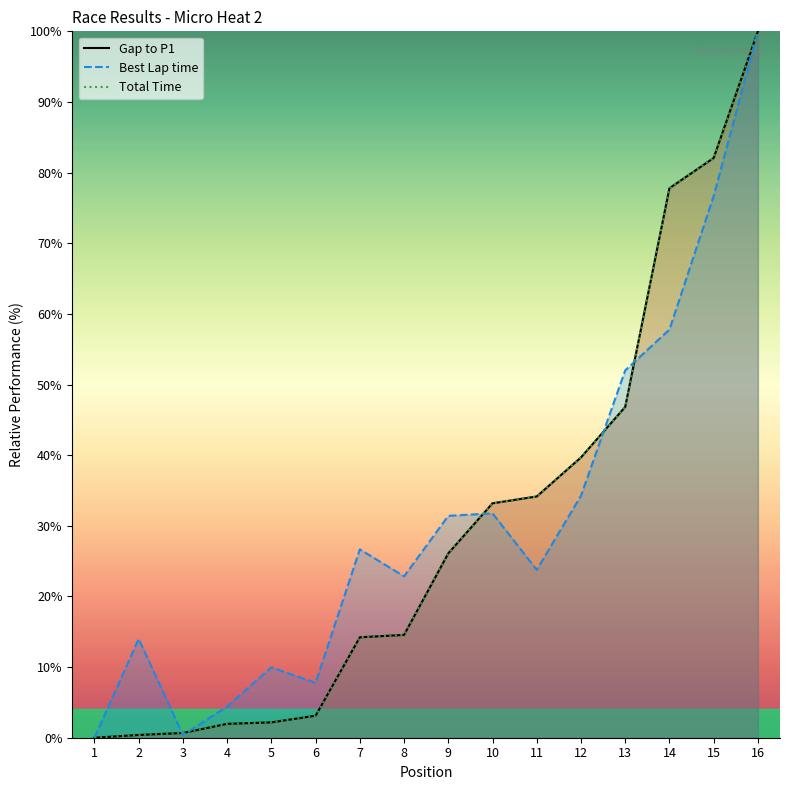

What is the difference between the maximum and second lowest values in the Best Lap time series?

99.6